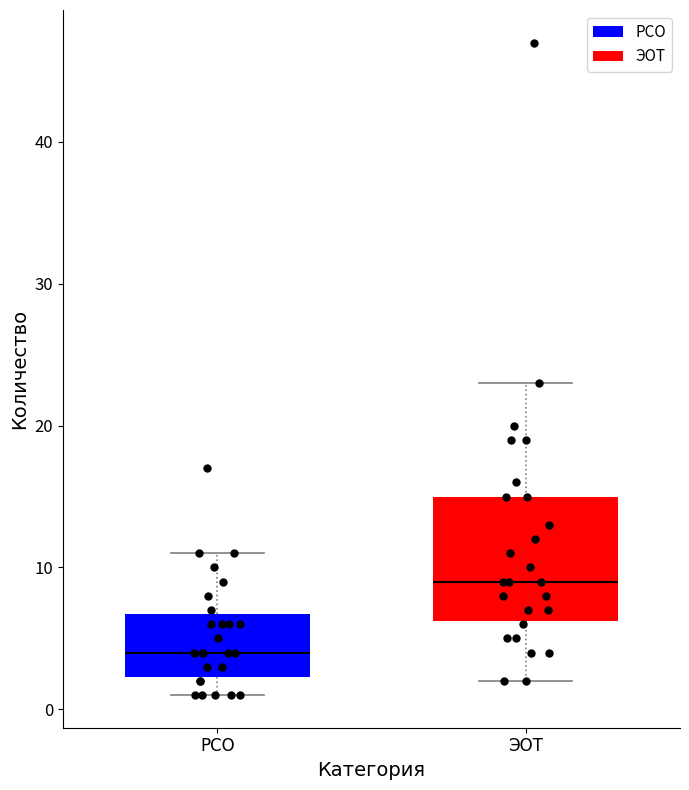

Reading left to right, transcribe this box plot: for each box, give where its median line is, the range the box spans, and where its two whiskers end, as read against the y-axis. The values are not printed on the chart, so give them approximately, as read against the axis.

РСО: median 4, box 2 to 7, whiskers 1 to 11
ЭОТ: median 9, box 6 to 15, whiskers 2 to 23